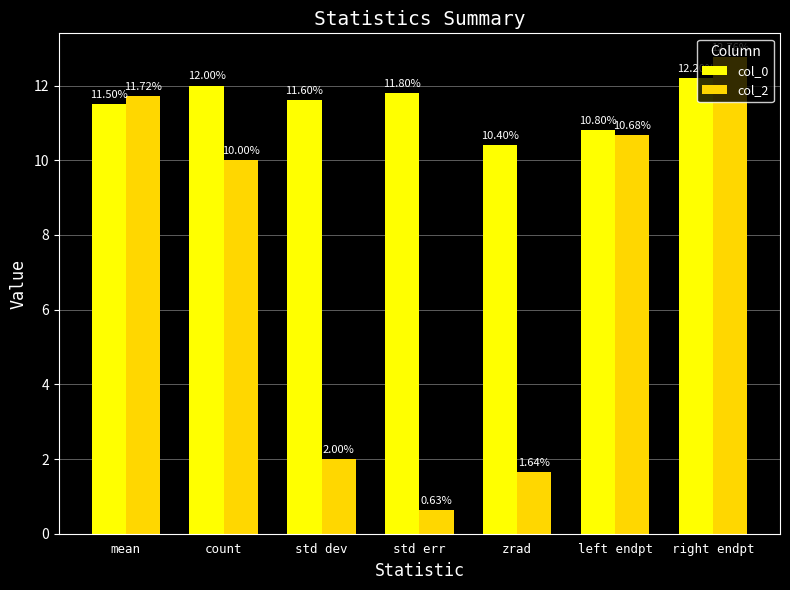

Rank the series by their maximum value, from lowest to highest.

col_0, col_2